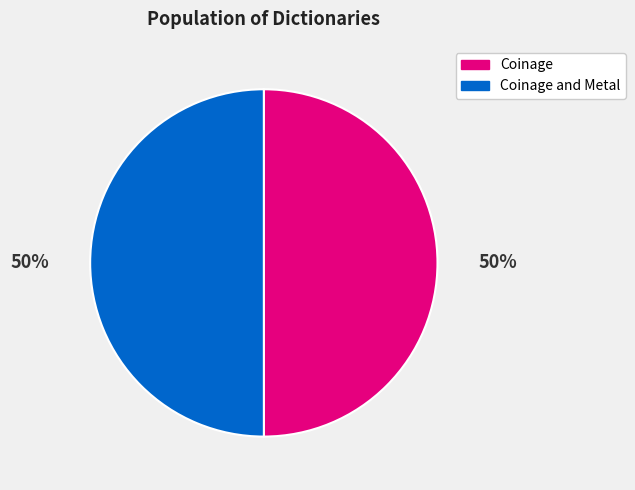

True or false: Coinage accounts for 50% of the total.

True